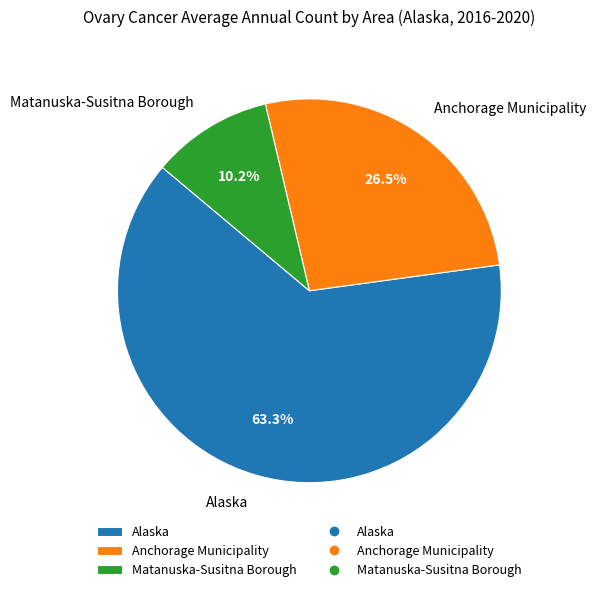

Is Anchorage Municipality the majority of the pie?

No